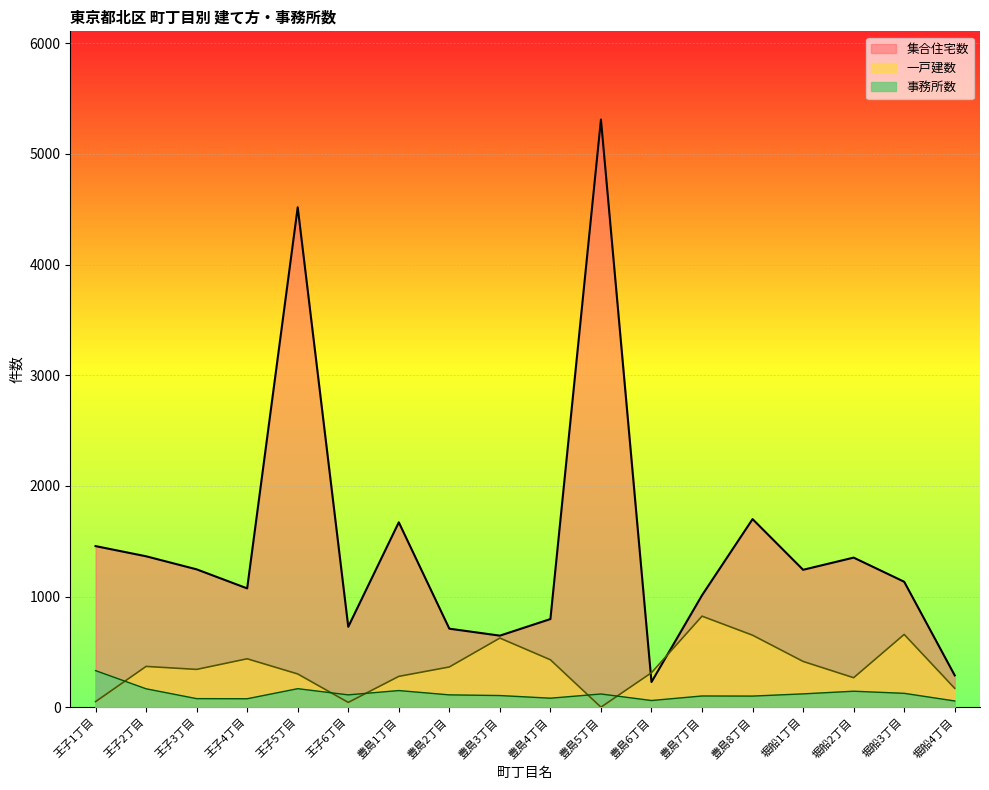

Reading left to right, what are all the values shown in this chart?

一戸建数: 王子1丁目=51	王子2丁目=369	王子3丁目=342	王子4丁目=438	王子5丁目=301	王子6丁目=44	豊島1丁目=279	豊島2丁目=364	豊島3丁目=625	豊島4丁目=429	豊島5丁目=1	豊島6丁目=312	豊島7丁目=823	豊島8丁目=651	堀船1丁目=414	堀船2丁目=267	堀船3丁目=658	堀船4丁目=171
集合住宅数: 王子1丁目=1456	王子2丁目=1364	王子3丁目=1246	王子4丁目=1074	王子5丁目=4517	王子6丁目=727	豊島1丁目=1671	豊島2丁目=710	豊島3丁目=647	豊島4丁目=797	豊島5丁目=5310	豊島6丁目=228	豊島7丁目=1012	豊島8丁目=1700	堀船1丁目=1242	堀船2丁目=1352	堀船3丁目=1134	堀船4丁目=288
事務所数: 王子1丁目=331	王子2丁目=167	王子3丁目=78	王子4丁目=77	王子5丁目=168	王子6丁目=112	豊島1丁目=151	豊島2丁目=112	豊島3丁目=106	豊島4丁目=82	豊島5丁目=120	豊島6丁目=61	豊島7丁目=102	豊島8丁目=101	堀船1丁目=121	堀船2丁目=145	堀船3丁目=126	堀船4丁目=57